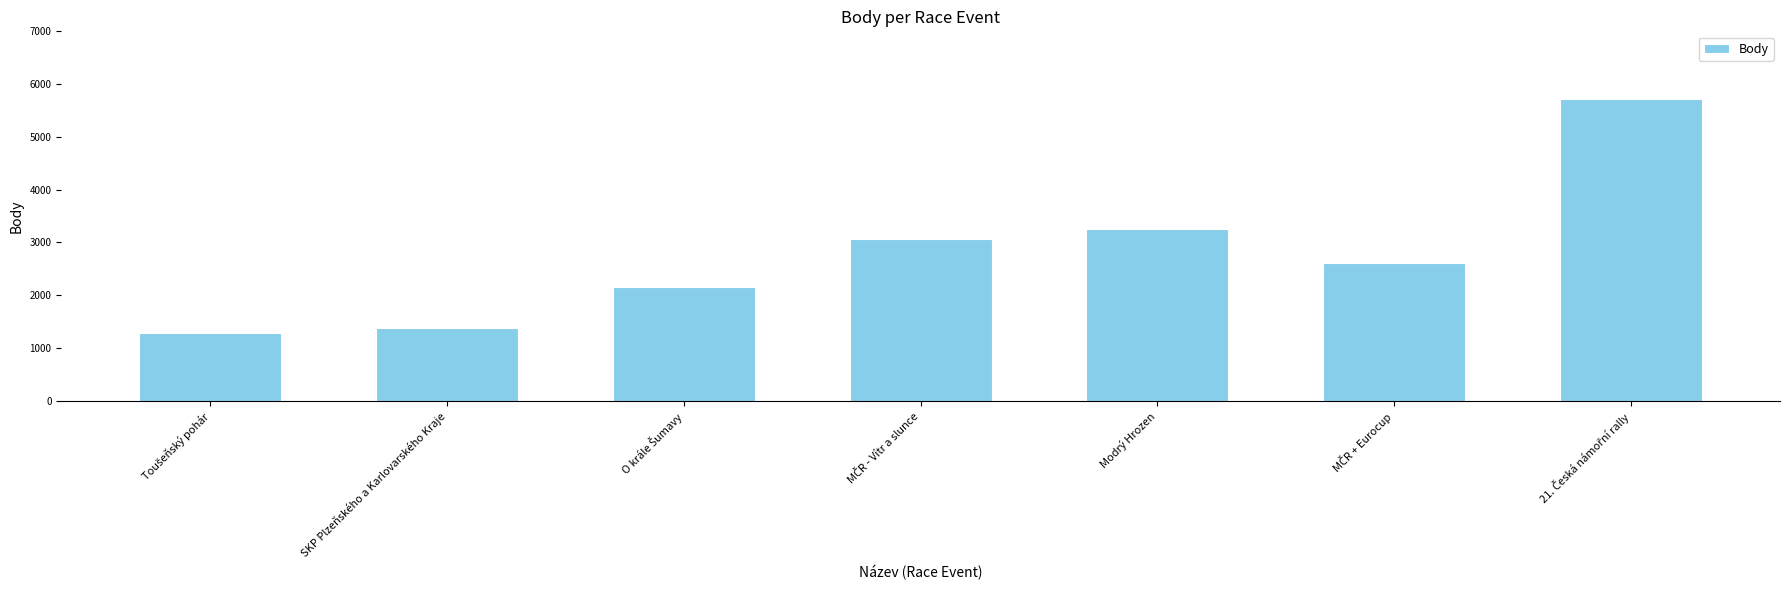

Reading right to left, list all the values displayed in this chart.

5720	2604	3249	3058	2157	1376	1277